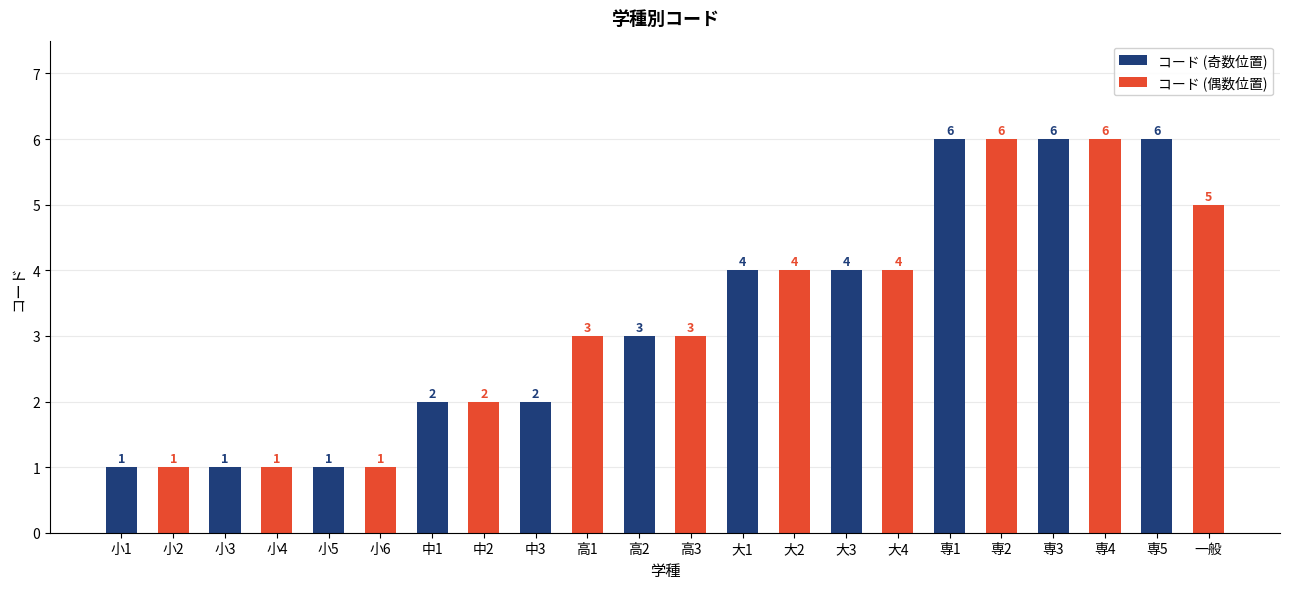

Is the value of コード (偶数位置) at 大3 greater than the value of コード (奇数位置) at 小5?

Yes